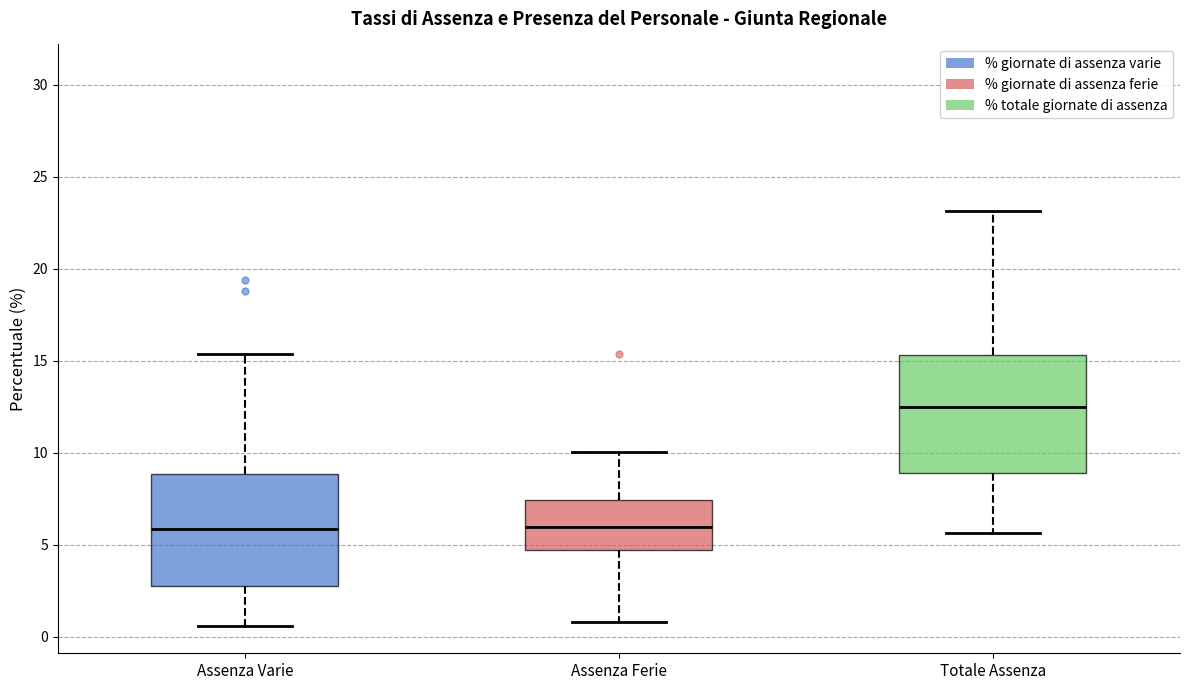

Which box's median line is the highest?

Totale Assenza